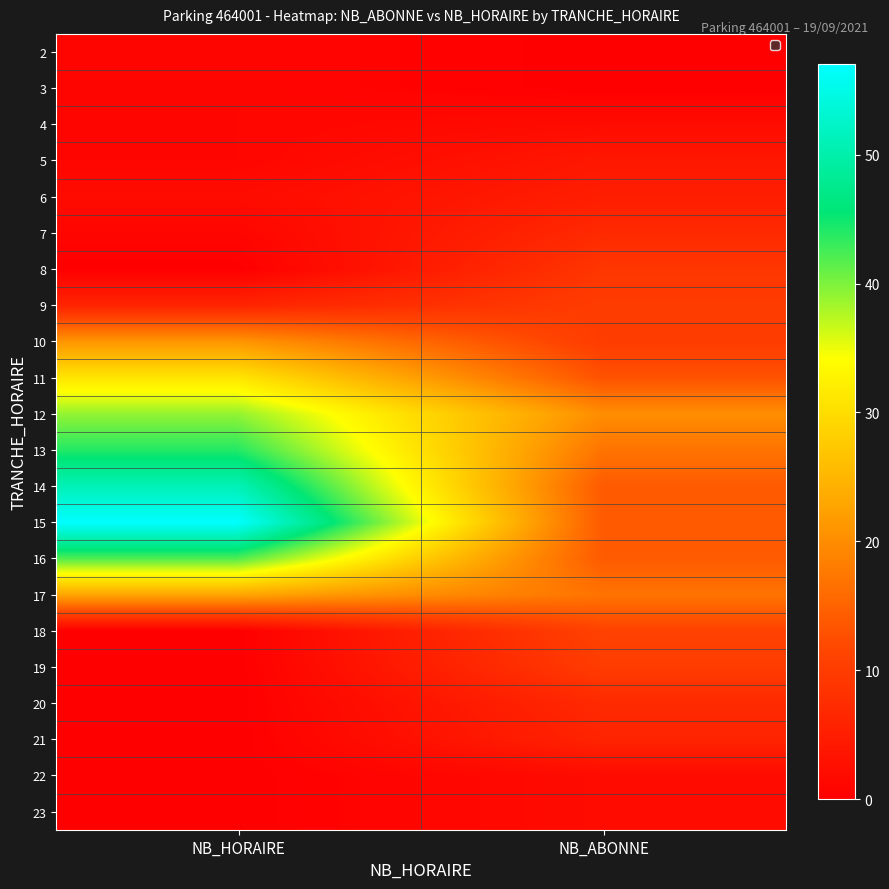

List the series in order of their peak value, highest first.

15, 14, 13, 16, 12, 11, 17, 10, 18, 9, 19, 8, 7, 20, 21, 6, 5, 4, 22, 23, 2, 3